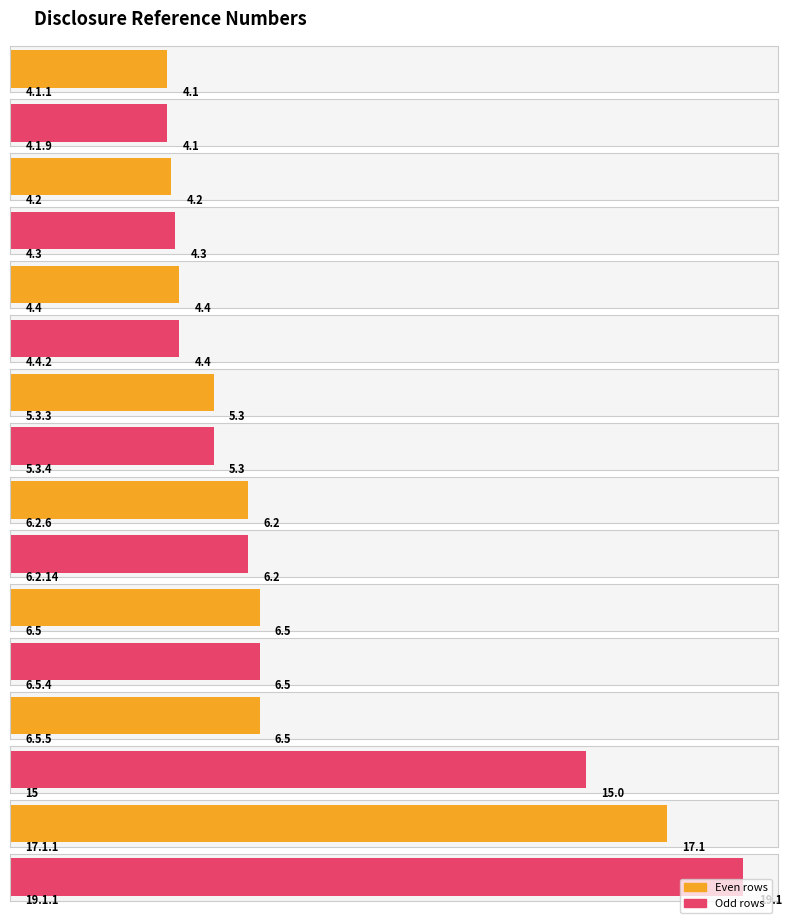

Where does the data first go above 6?

6.2.6